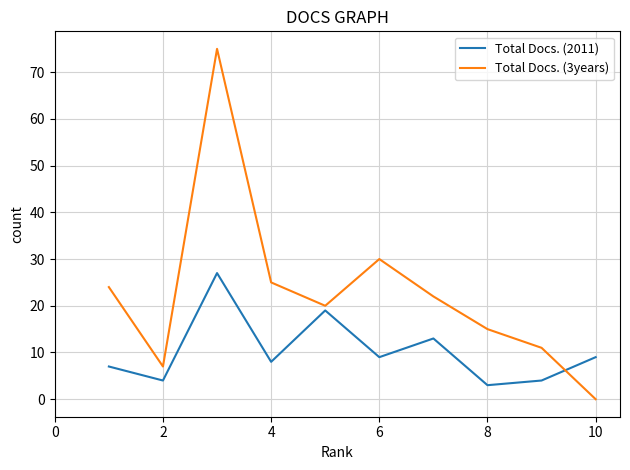

True or false: Total Docs. (3years) has more than 1 interior local peaks.

True